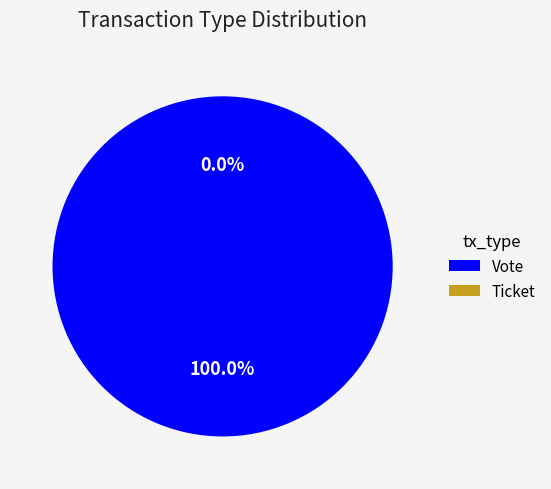

Do Ticket and Vote together represent more than half of the pie?

Yes